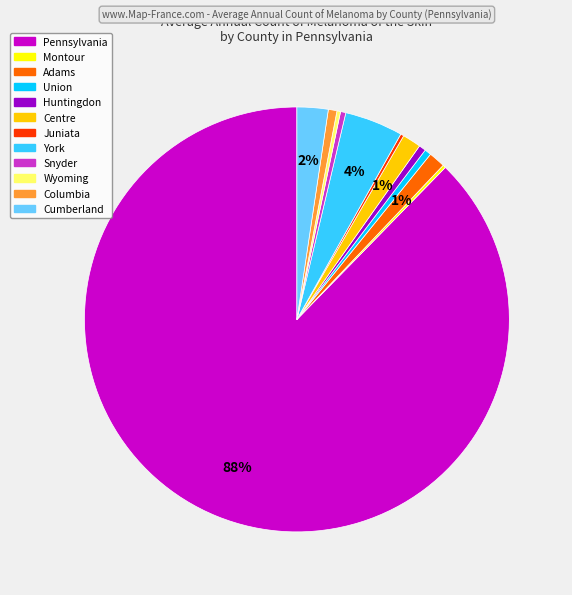

Does Pennsylvania account for over 50% of the chart?

Yes